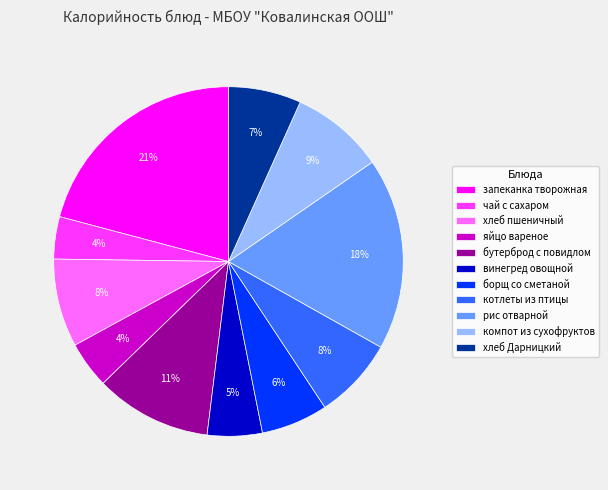

Is the sum of бутерброд с повидлом and чай с сахаром greater than half?

No